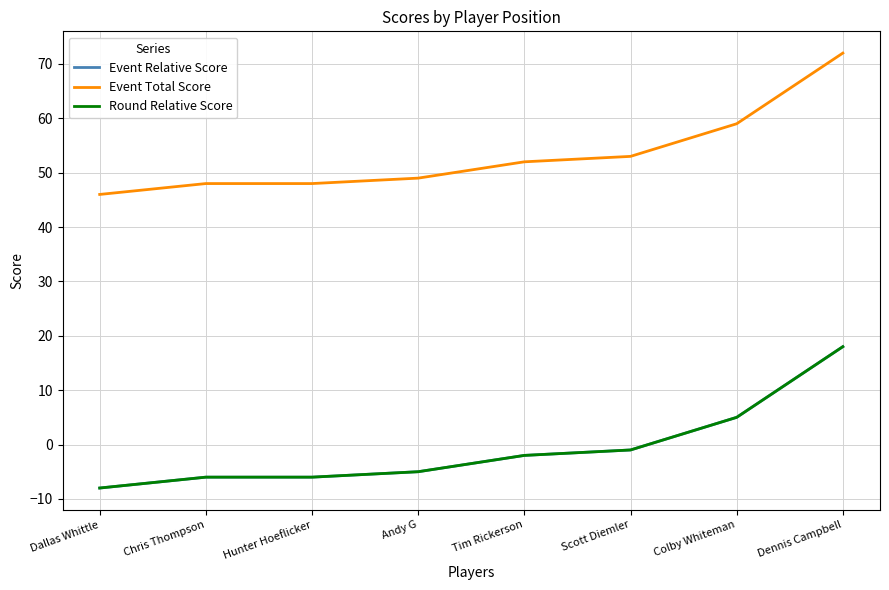

What is the approximate value of Round Relative Score at Colby Whiteman?

5